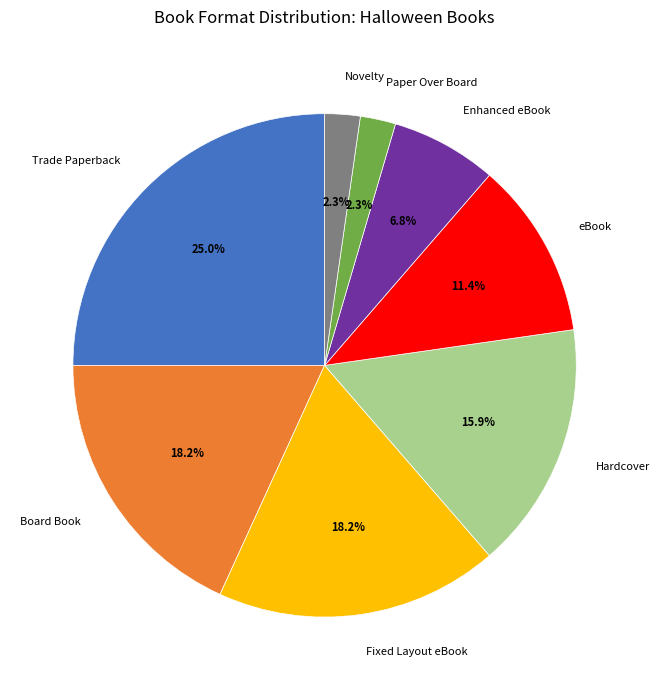

What is the largest slice in the pie chart?

Trade Paperback